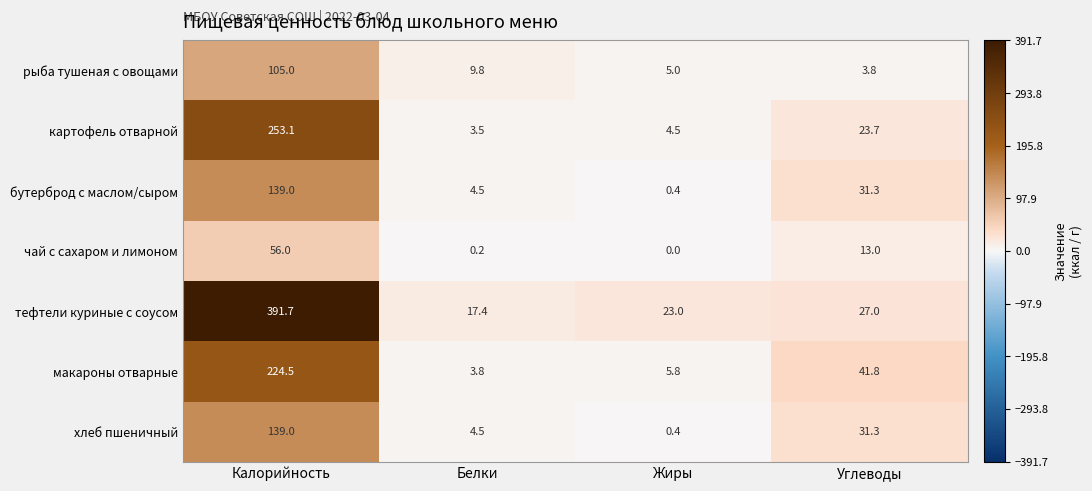

Rank the categories by тефтели куриные с соусом value from highest to lowest.

Калорийность, Углеводы, Жиры, Белки